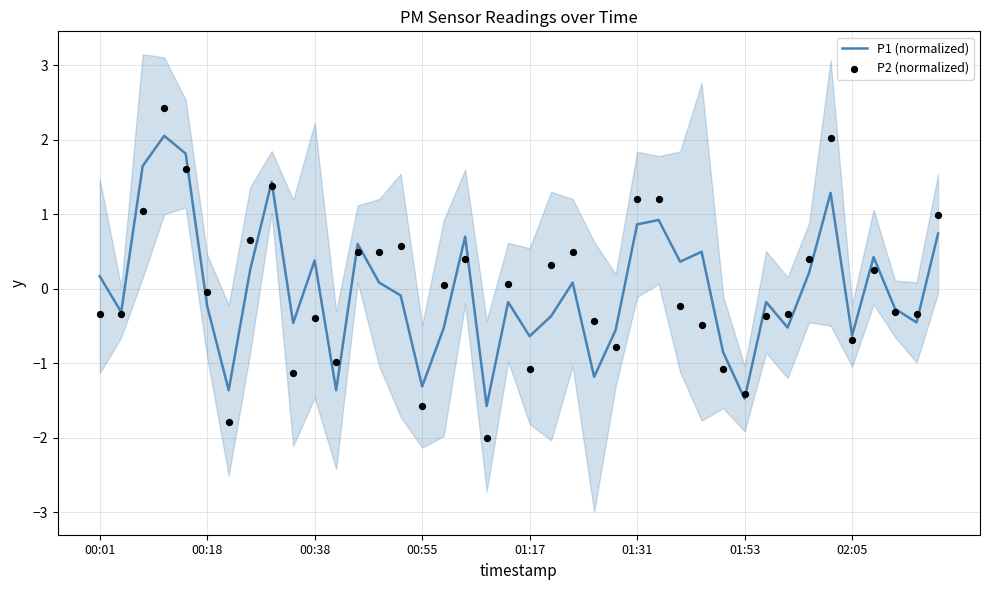

Which series has the widest spread of Y values?

P2 (normalized)